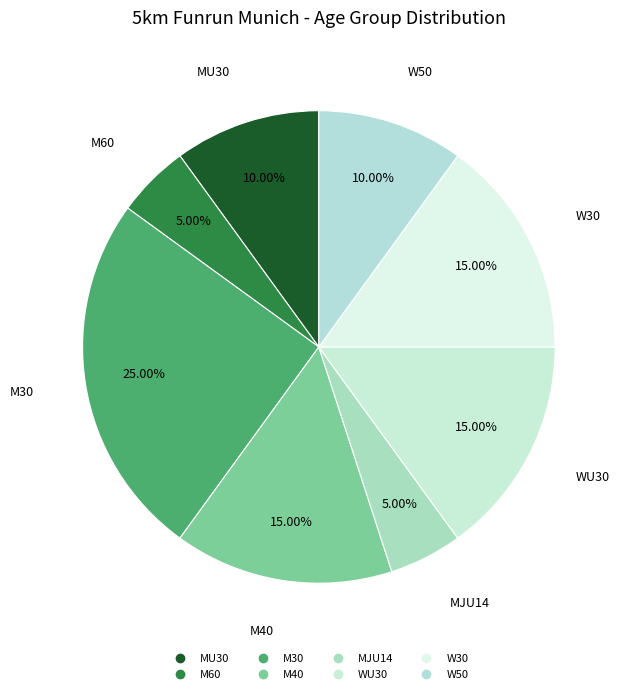

To the nearest percent, what is the difference between the W50 and M40 slice percentages?

5%